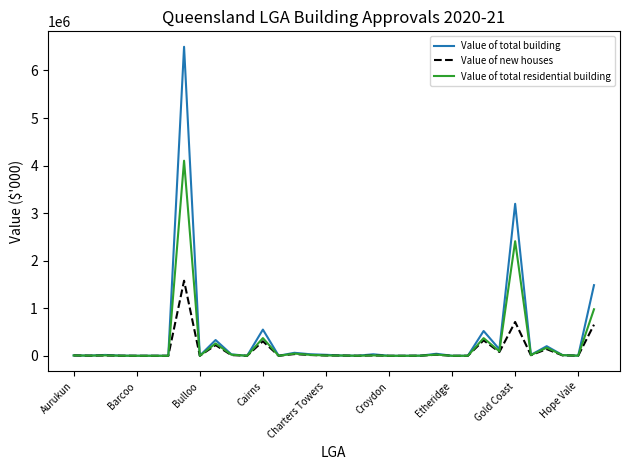

Which series has the largest range (max minus min)?

Value of total building